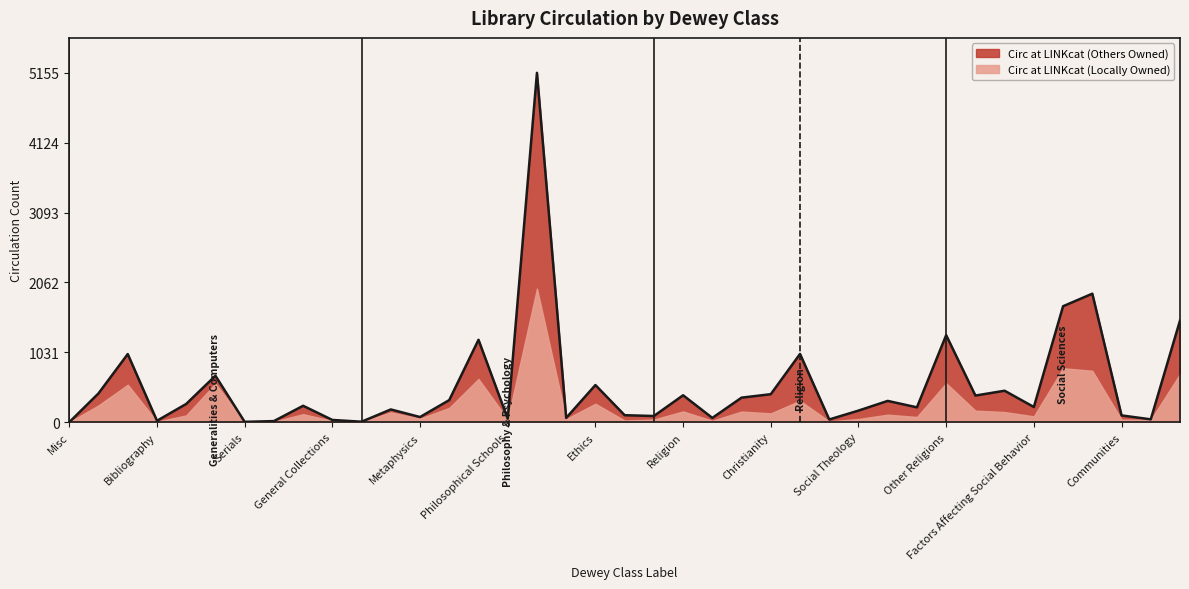

Reading left to right, extract all data points from this chart.

Misc=0	Generalities=425	Computers=1005	Bibliography=21	Library & Info Services=269	Encyclopedias=685	Serials=5	Organizations & Museums=16	Journalism=242	General Collections=33	Manuscripts/Rare Books=7	Philosophy & Psychology=188	Metaphysics=76	Epistemology/Causation=326	Paranormal Phenomena=1216	Philosophical Schools=51	Psychology=5155	Logic=63	Ethics=548	Ancient Philosophy=103	Modern Philosophy=91	Religion=397	Theory Of Religion=63	Bible=362	Christianity=413	Moral & Devotional Theology=1007	Church And Orders=40	Social Theology=171	History=314	Denominations/Sects=219	Other Religions=1284	Social Sciences=393	Social Processes=464	Factors Affecting Social Behavior=224	Social Groups=1711	Culture & Institiutions=1896	Communities=100	Statistics=42	Political Science=1500